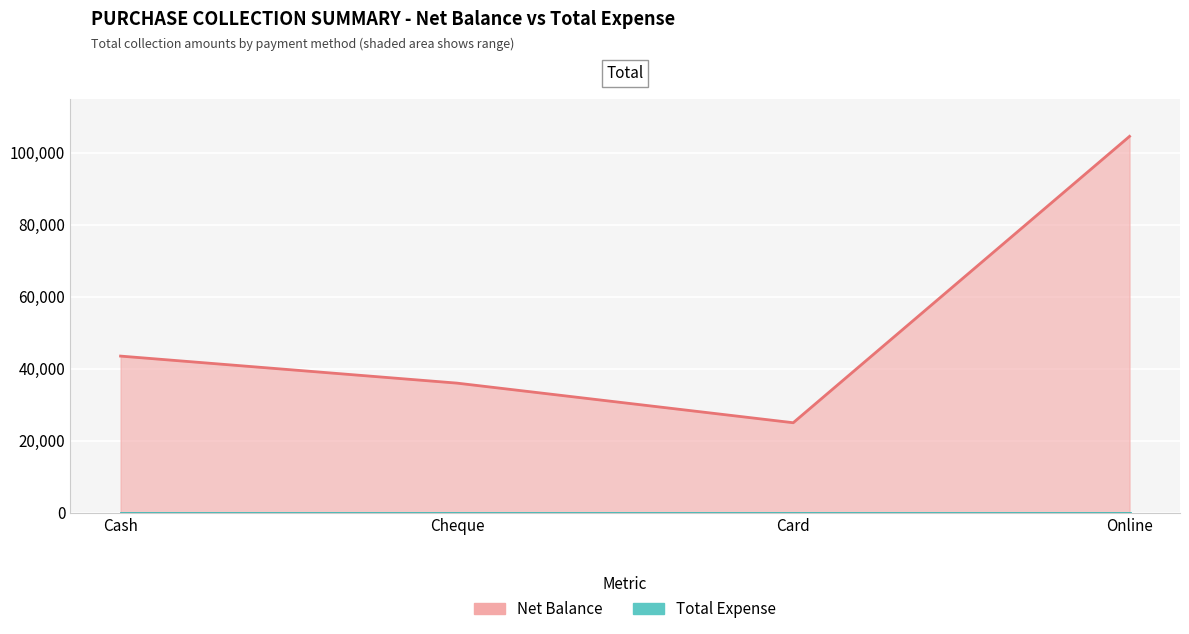

Where is the first local minimum?

Card